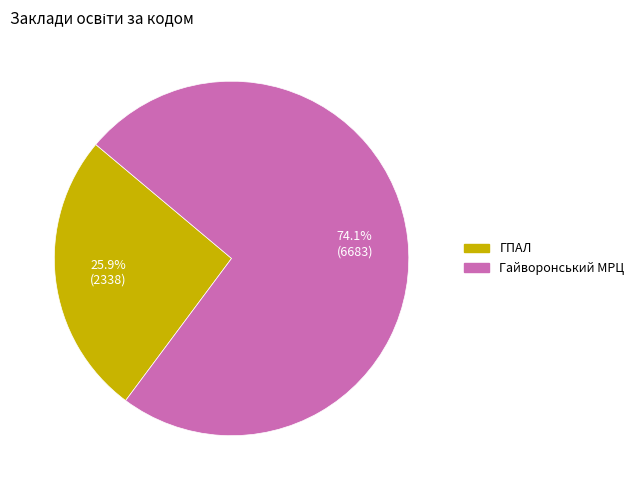

Is there a majority slice in this chart?

Yes